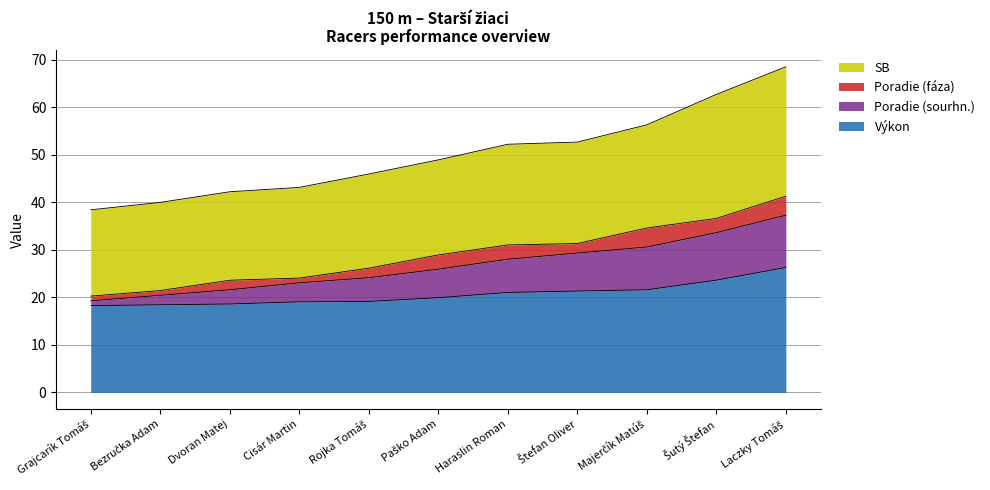

What is the lowest value of the Výkon series?

18.3